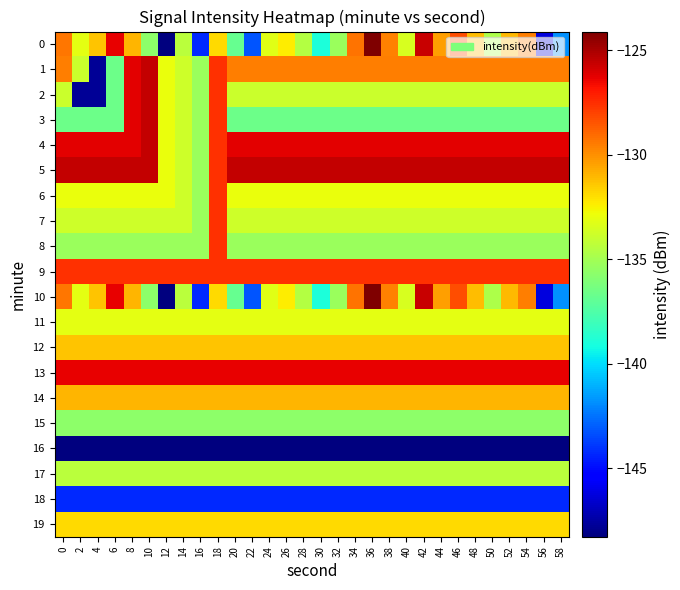

What is the maximum value shown in the chart?

-124.1